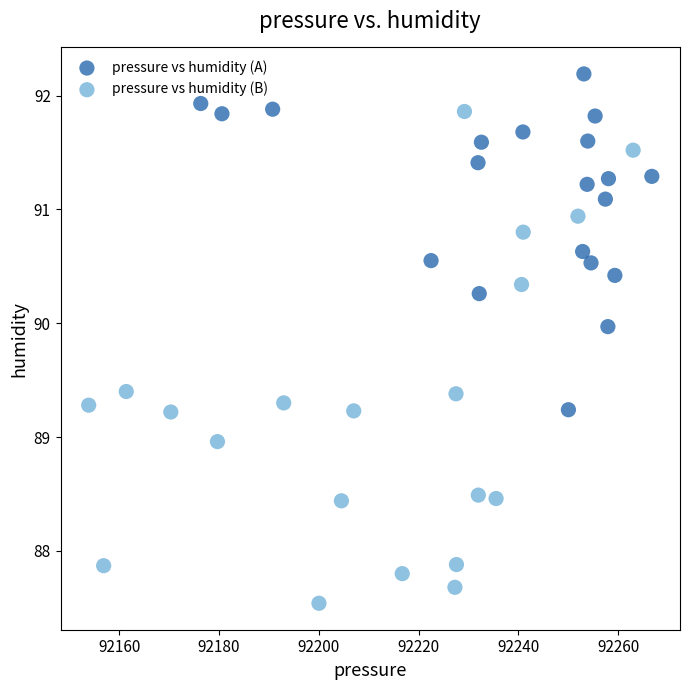

Which series reaches the maximum Y coordinate?

pressure vs humidity (A)